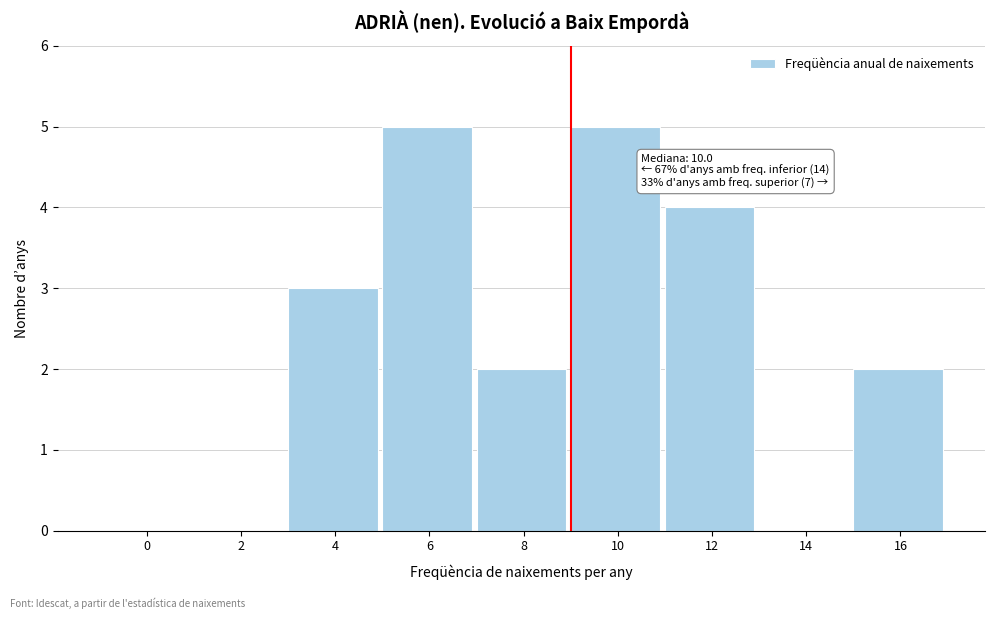

Reading left to right, extract all data points from this chart.

0=0	2=0	4=3	6=5	8=2	10=5	12=4	14=0	16=2